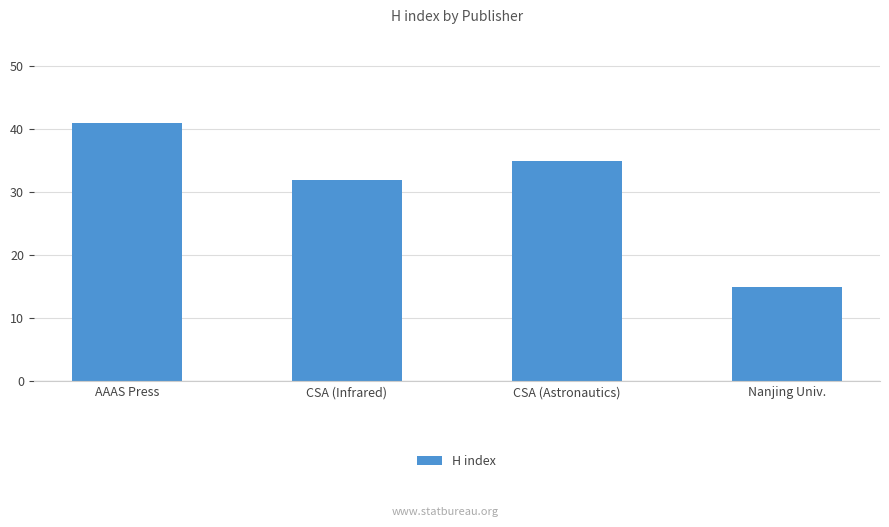

What is the change in value from AAAS Press to CSA (Astronautics)?

-6